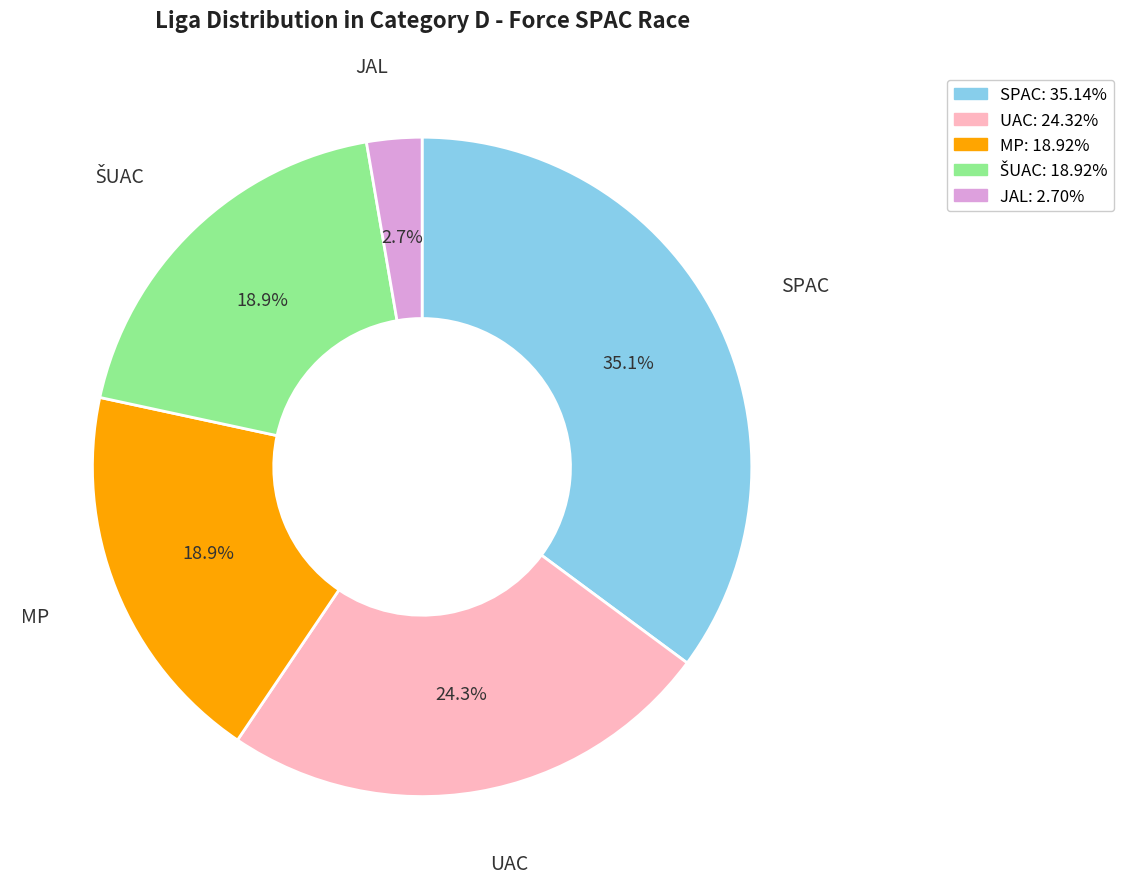

What percentage is NOT represented by JAL: 2.70%?

97.3%